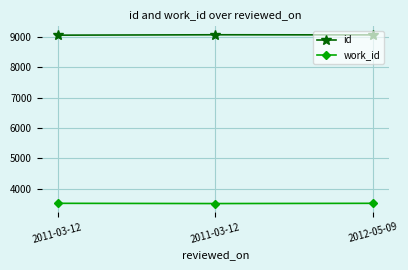

What is the difference between the highest and lowest values at 2012-05-09?

5561